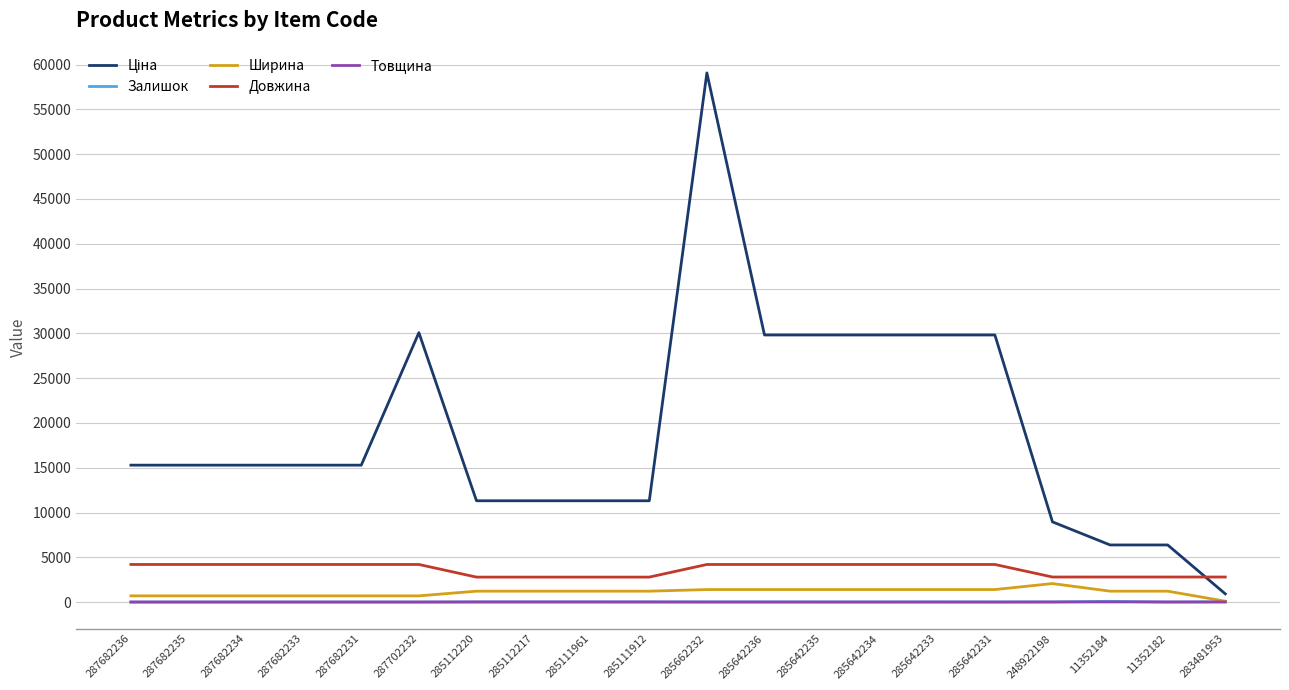

True or false: Залишок and Довжина intersect in this chart.

False